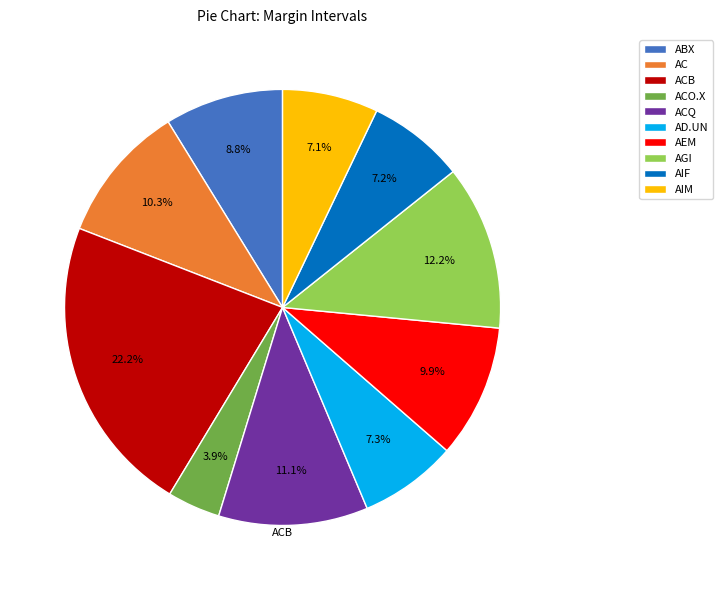

Is AIM the majority of the pie?

No